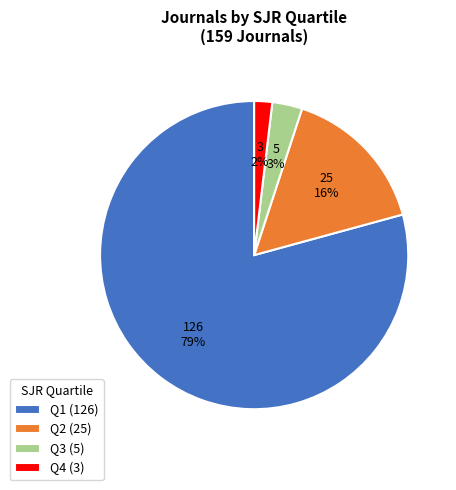

To the nearest percent, what is the difference between the largest and smallest slice percentages?

77%